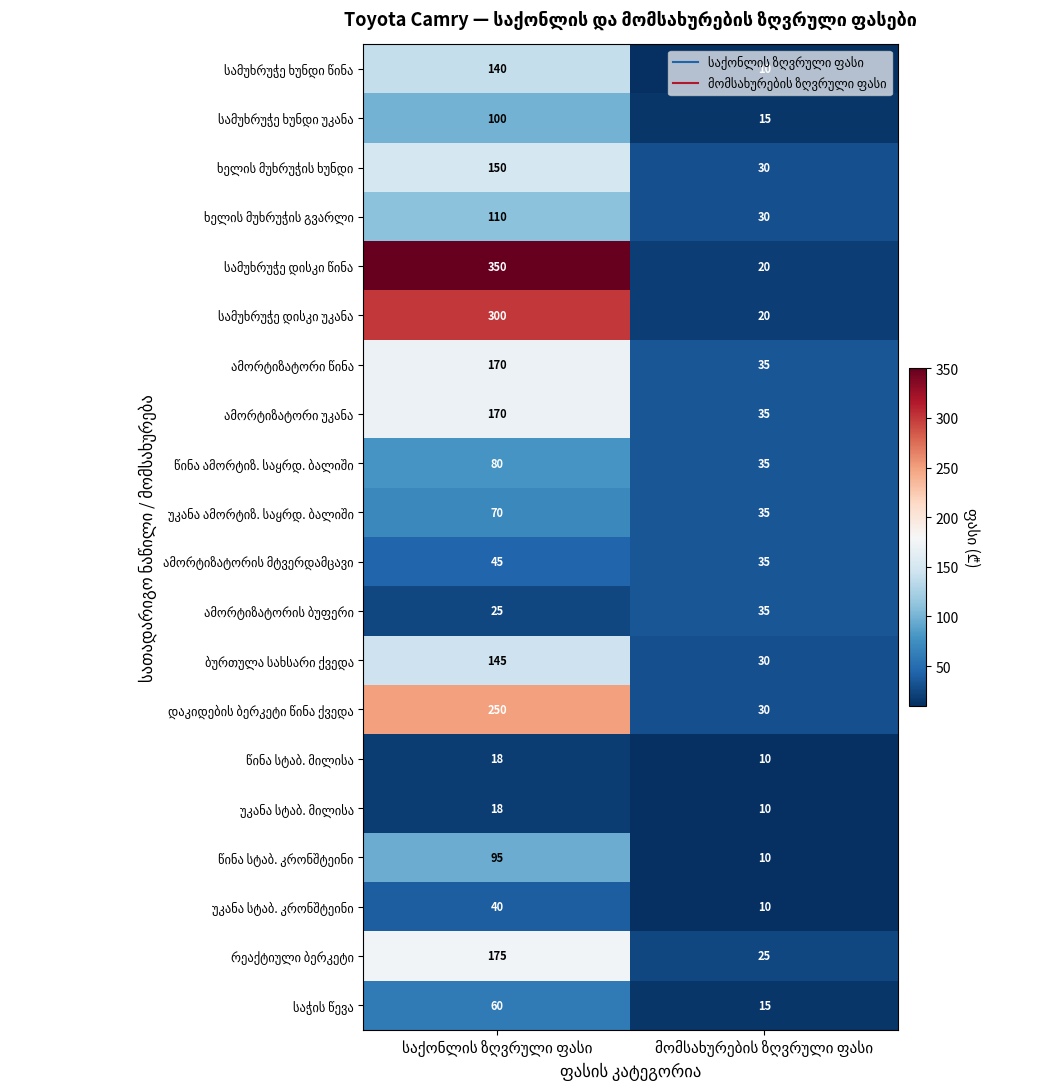

What is the minimum value shown in the chart?

10